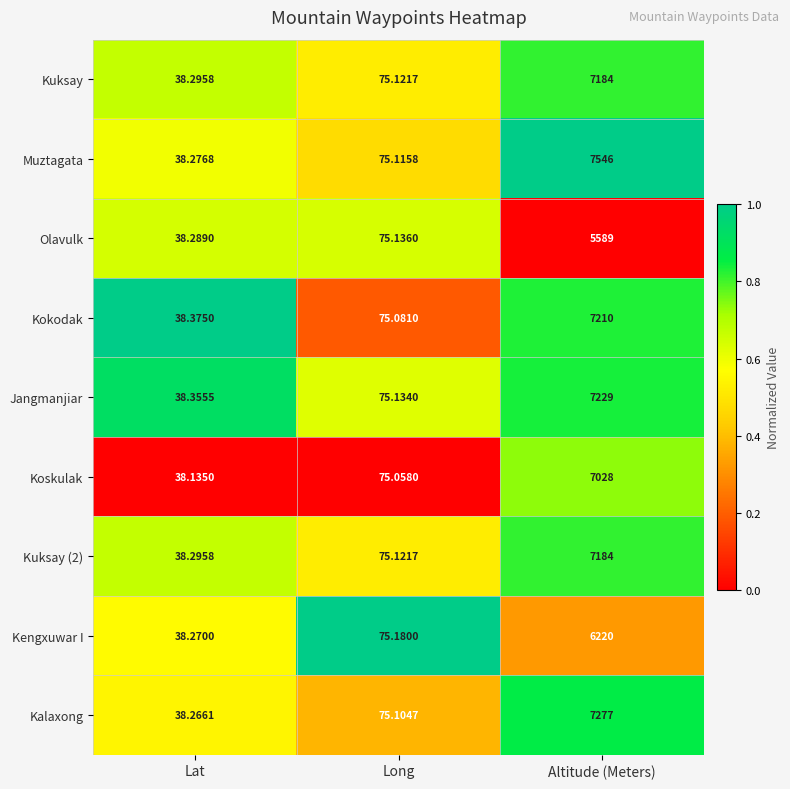

Which label corresponds to the largest value in the chart?

Altitude (Meters)